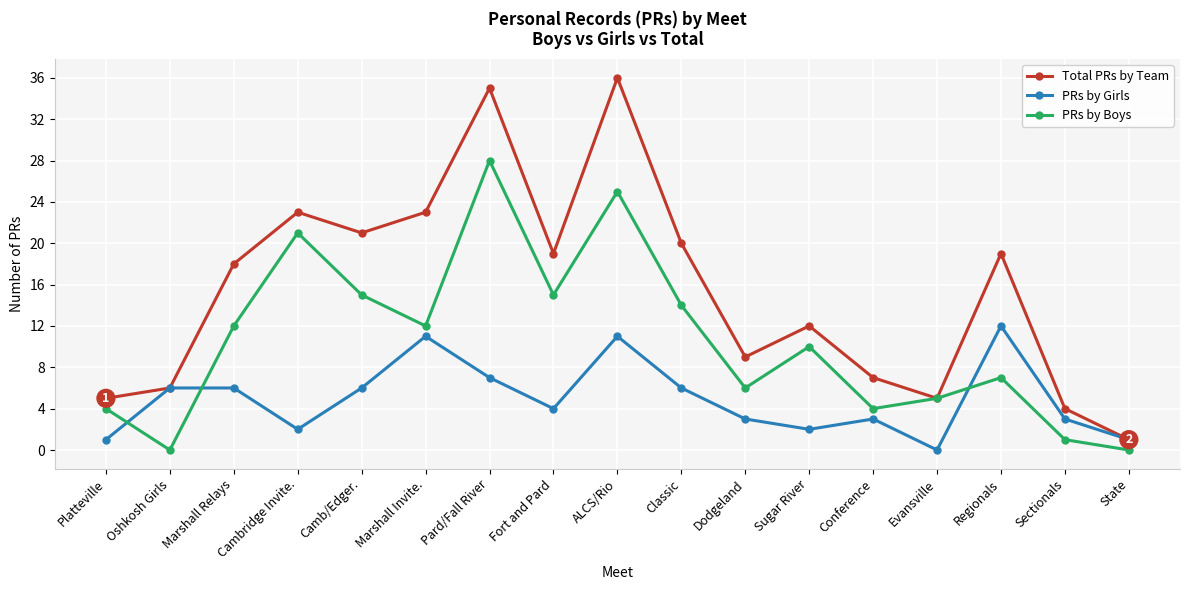

What is the average value of the PRs by Girls series?

5